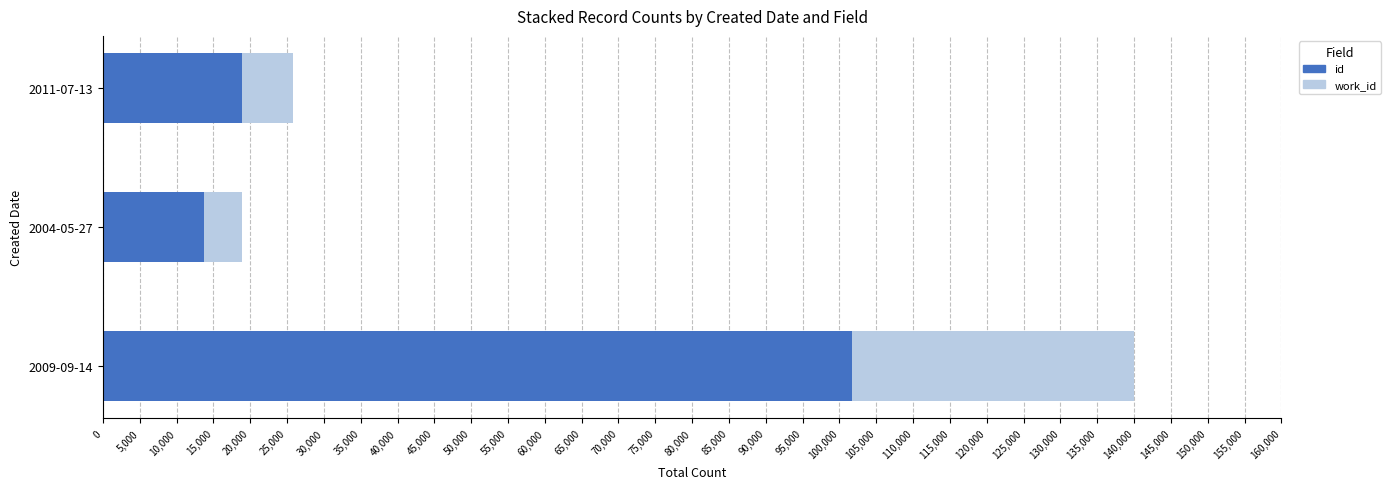

What is the difference between the maximum and minimum values in the id series?

87943